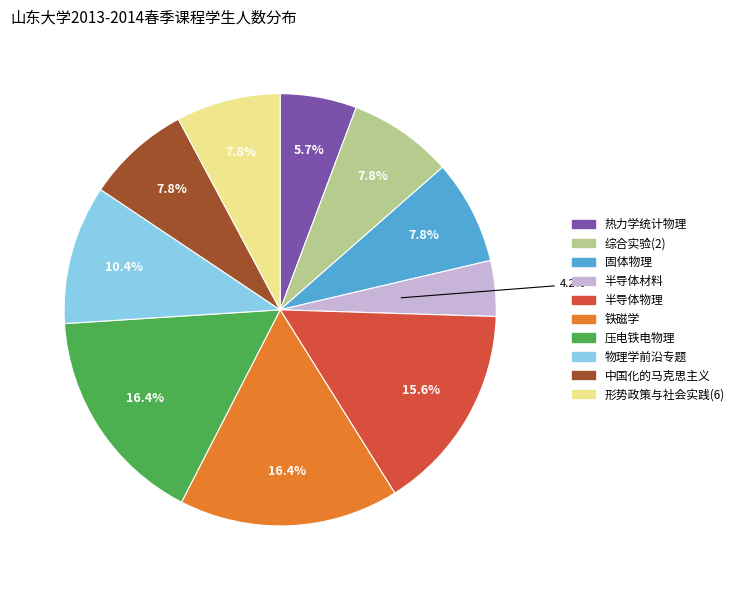

Is 铁磁学 the majority of the pie?

No